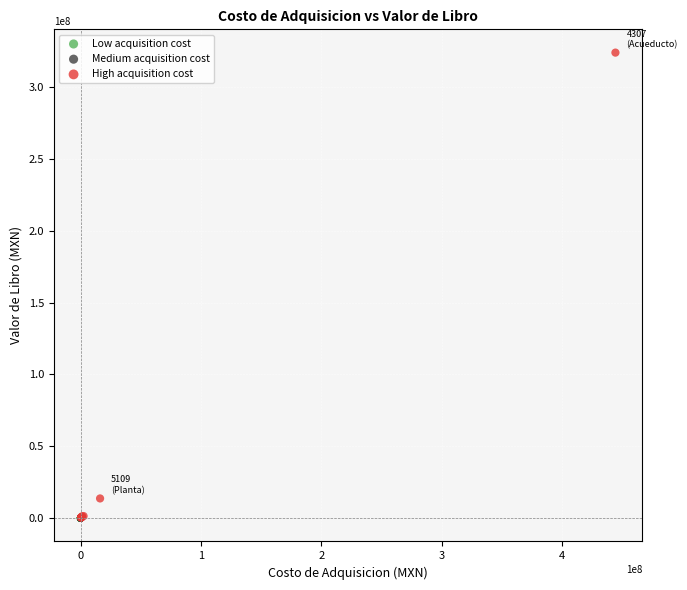

What are all the series names shown in the legend?

Low acquisition cost, Medium acquisition cost, High acquisition cost